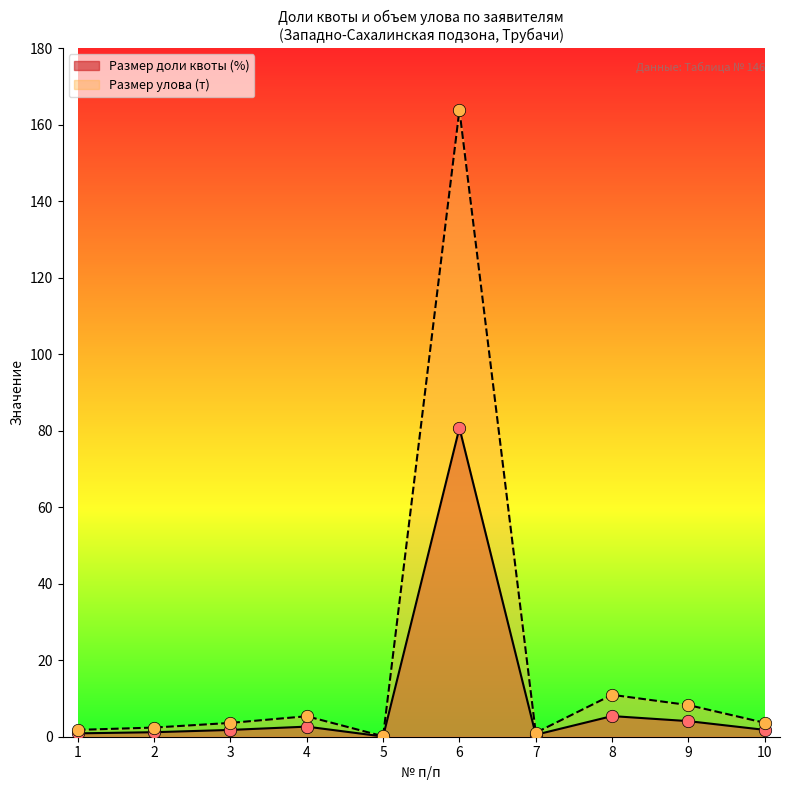

Which series has the widest spread of Y values?

Размер улова (т)